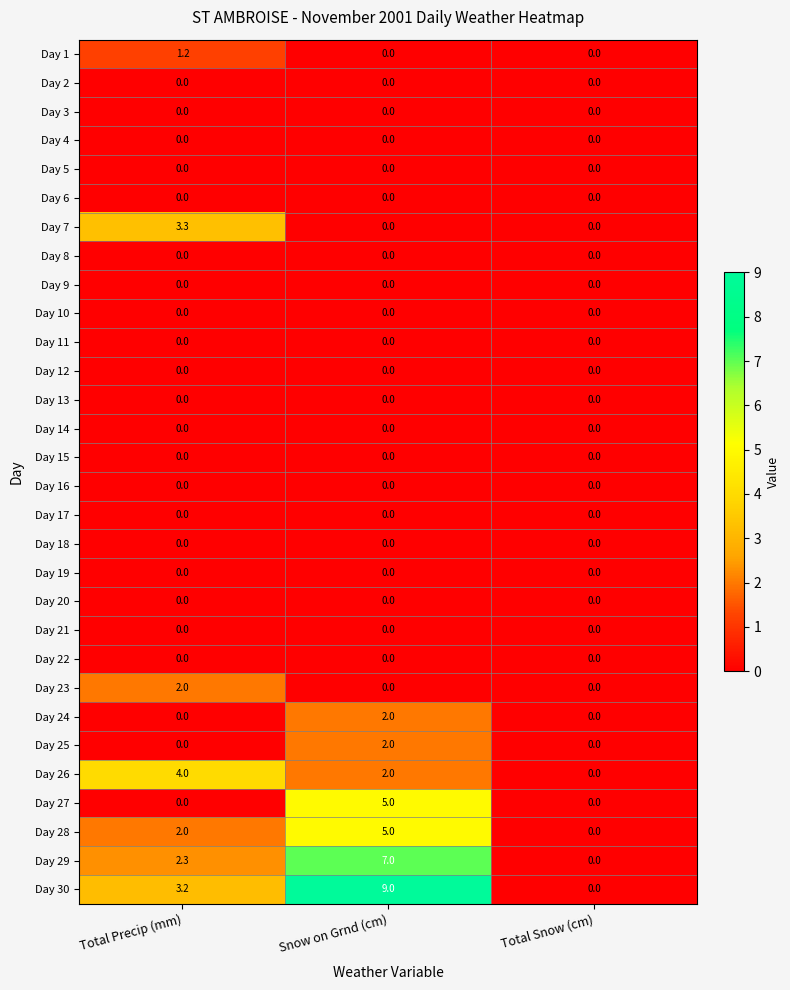

What is the maximum value shown in the chart?

9.0